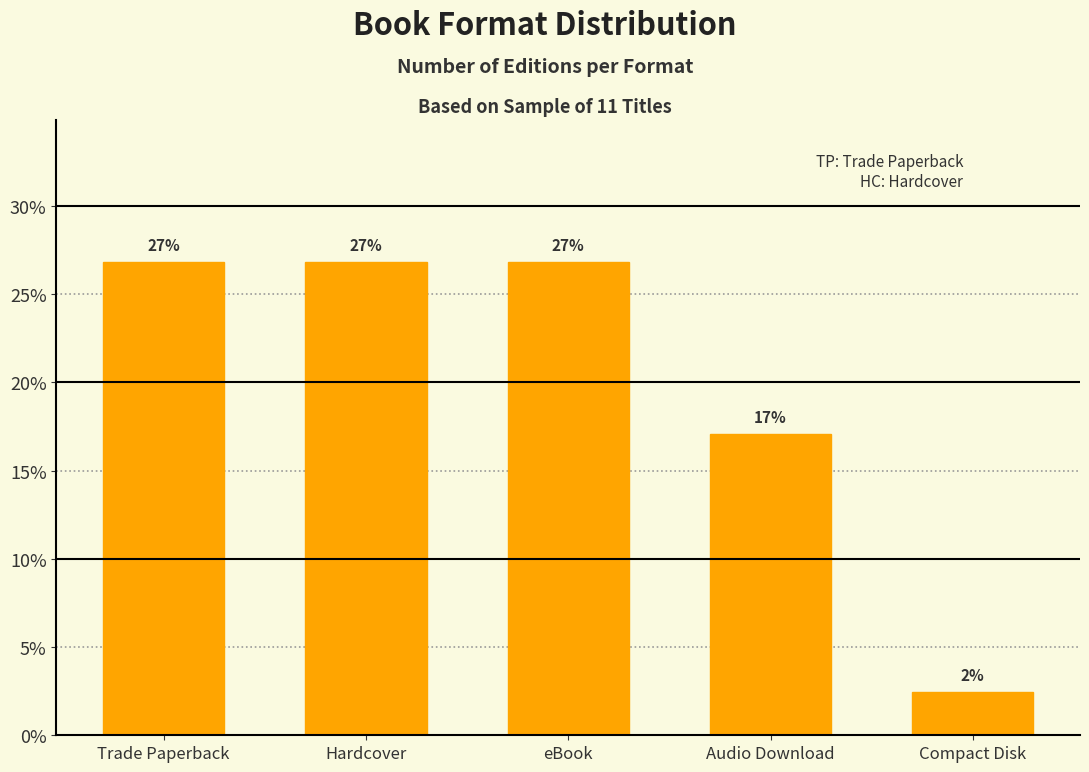

Rank the categories by value from highest to lowest.

Trade Paperback, Hardcover, eBook, Audio Download, Compact Disk